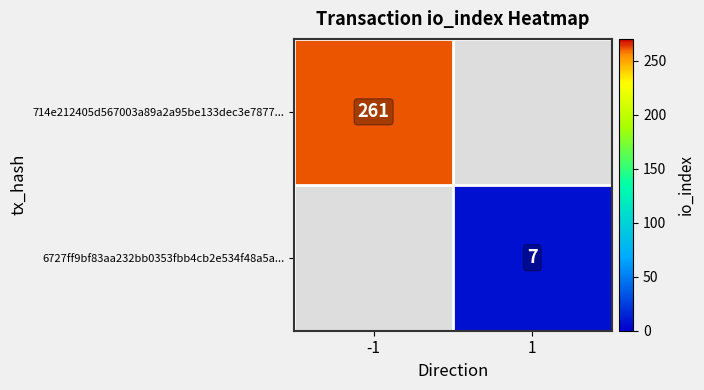

The value of 6727ff9bf83aa232bb0353fbb4cb2e534f48a5a... at 1 is 7. True or false?

True